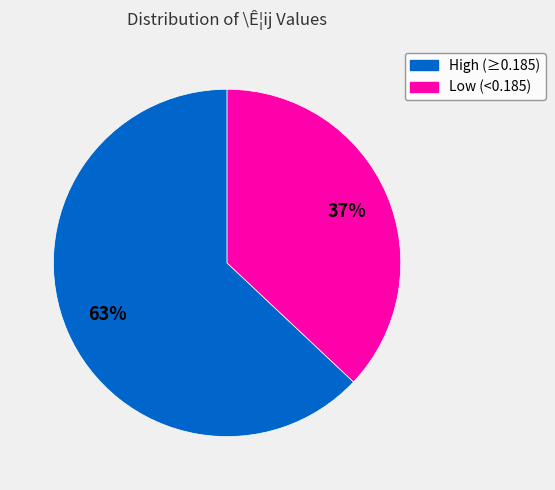

Is there a majority slice in this chart?

Yes